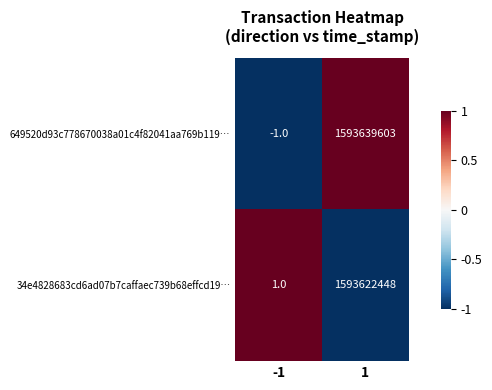

The 649520d93c778670038a01c4f82041aa769b119… series shows 0 at -1. True or false?

False